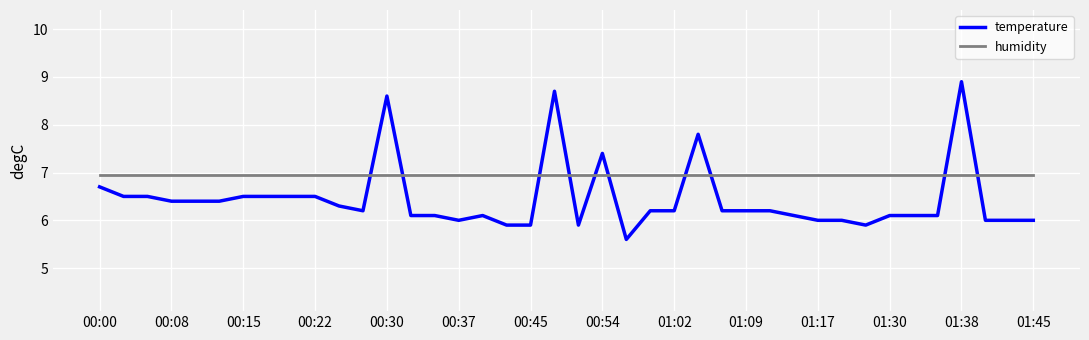

Which series has the largest total across all categories?

humidity